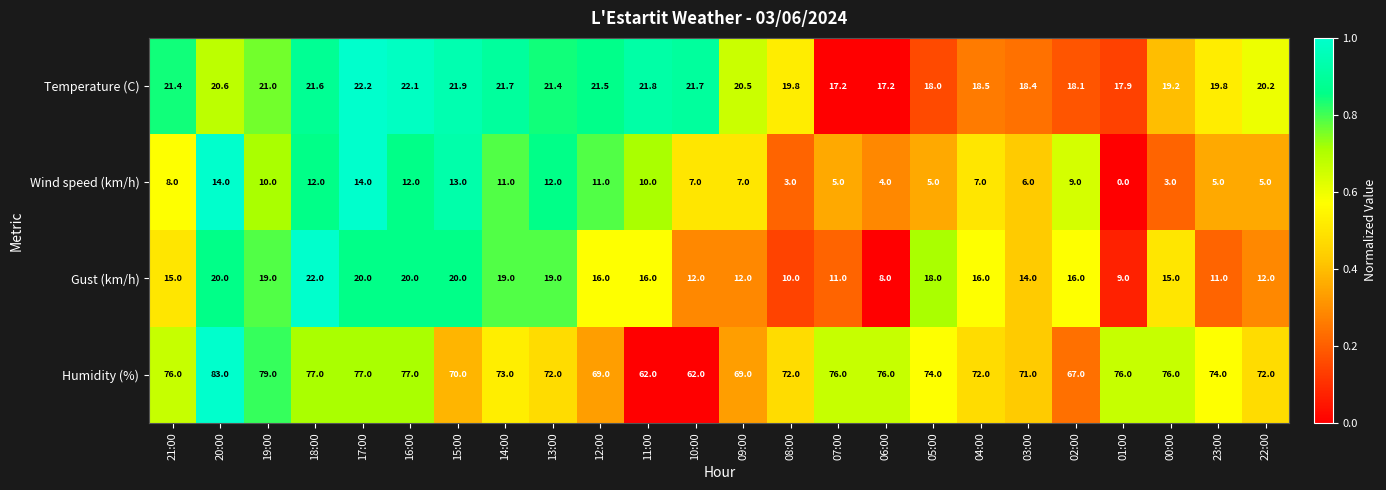

Between 11:00 and 04:00, which series saw the biggest shift?

Humidity (%)